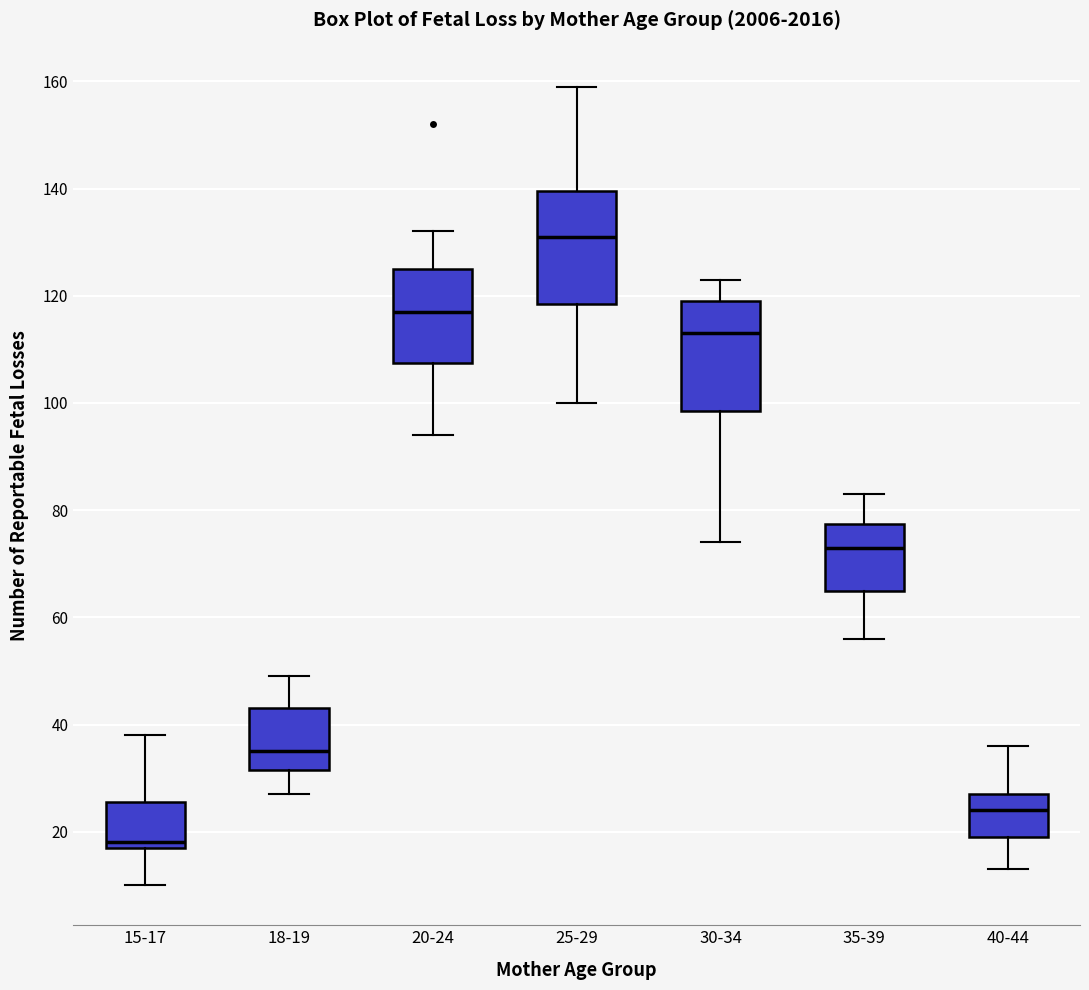

Reading left to right, read every box against the y-axis: the position of its median line, the range the box covers, and the ends of its whiskers. The values are not printed on the chart, so give them approximately, as read against the axis.

15-17: median 18 (just above the box's lower edge), box 18 to 26, whiskers 10 to 38
18-19: median 36, box 32 to 44, whiskers 28 to 50
20-24: median 118, box 108 to 126, whiskers 94 to 132
25-29: median 132, box 118 to 140, whiskers 100 to 160
30-34: median 114, box 98 to 120, whiskers 74 to 124
35-39: median 74, box 66 to 78, whiskers 56 to 84
40-44: median 24, box 20 to 28, whiskers 14 to 36